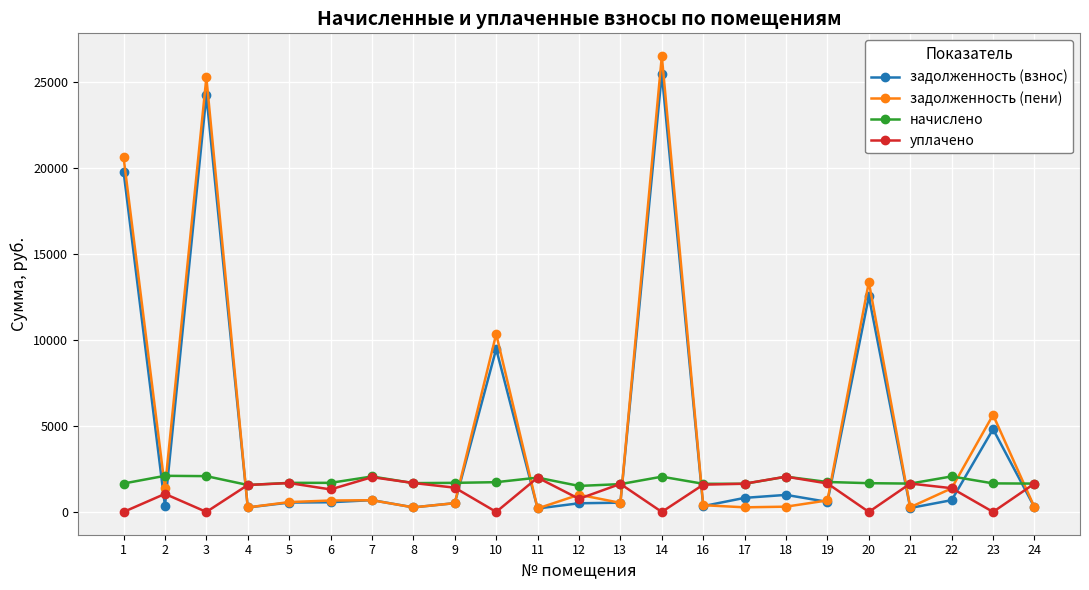

True or false: задолженность (пени) has a value of 306.5 at 18.

True